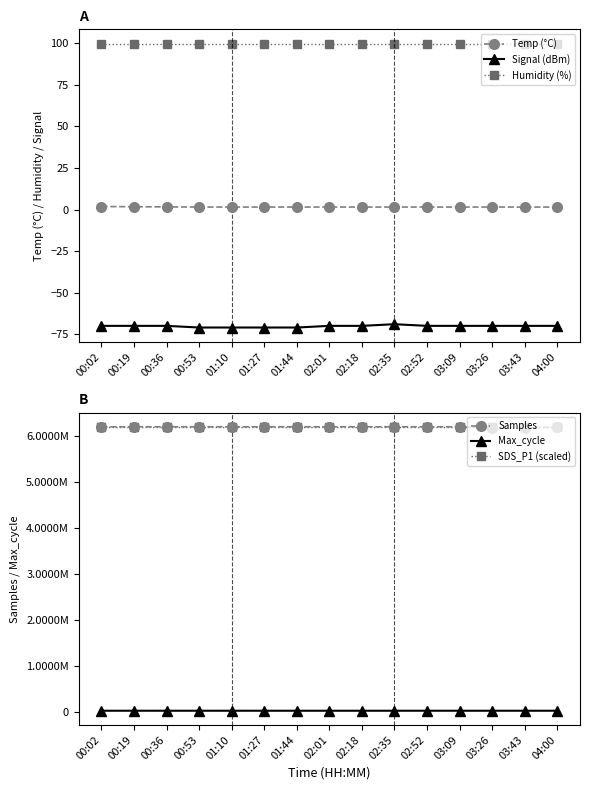

True or false: SDS_P1 (scaled) and Max_cycle intersect in this chart.

False